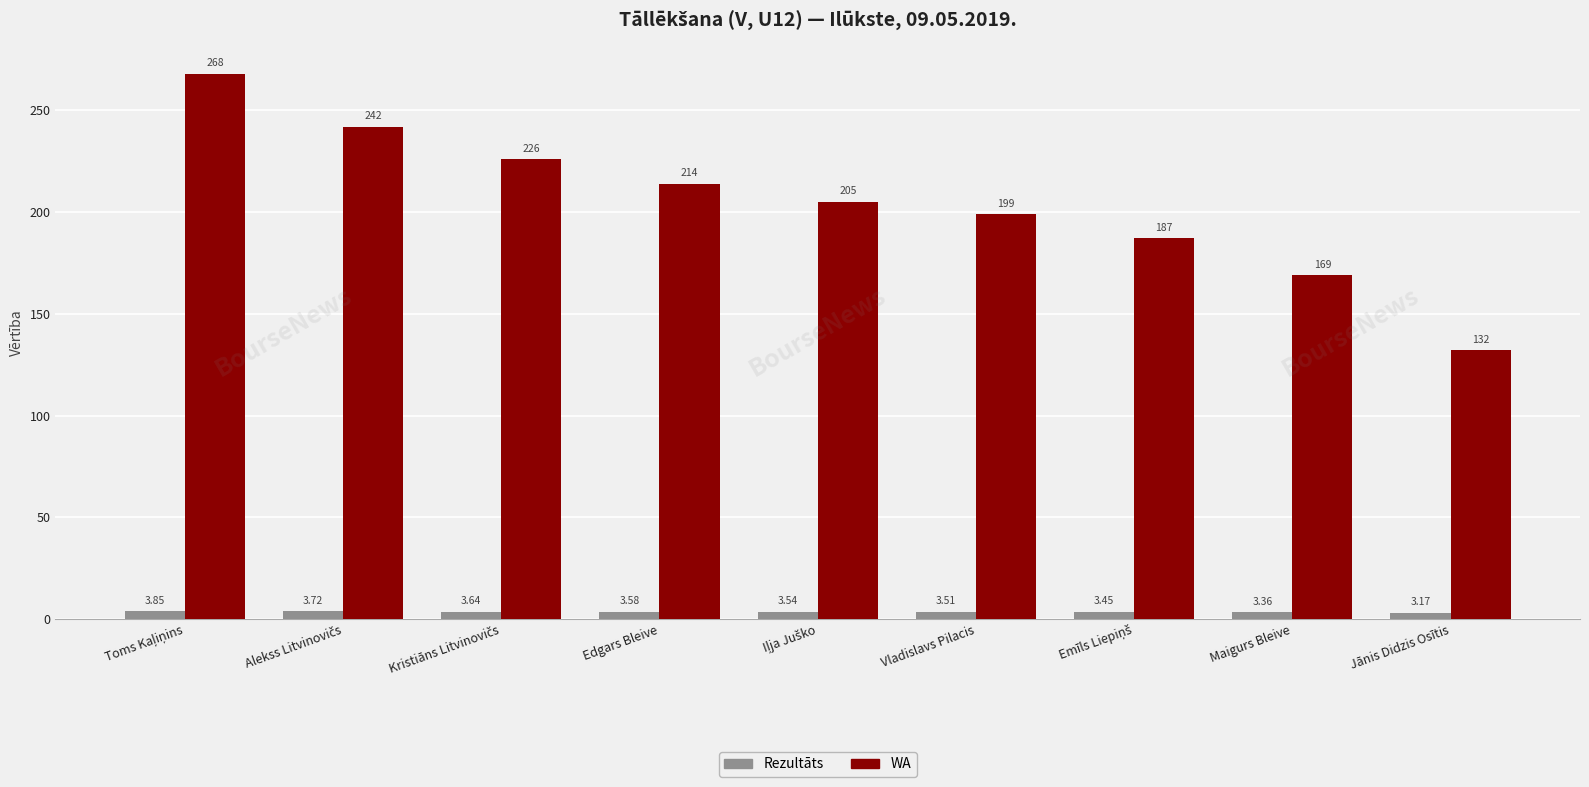

What are all the series names shown in the legend?

Rezultāts, WA